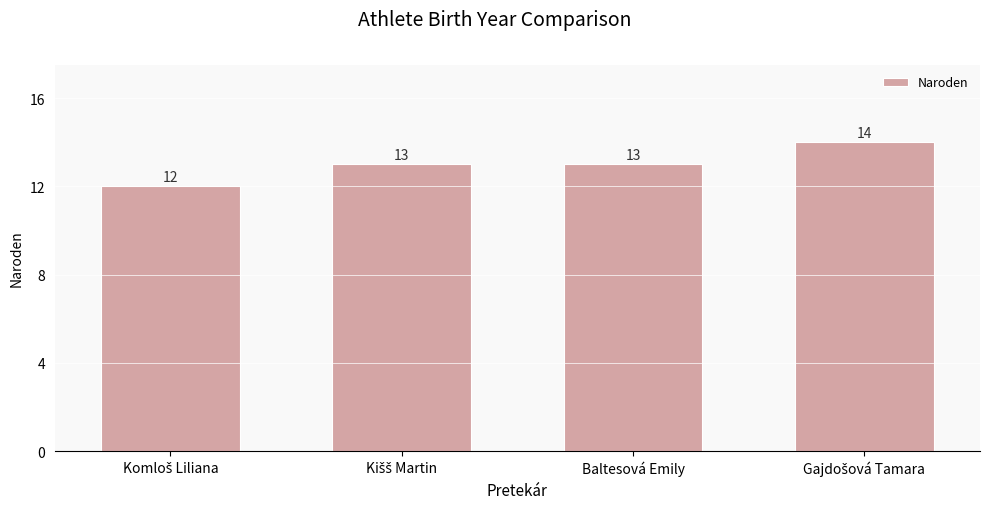

What is the label of the 2nd bar from the right?

Baltesová Emily